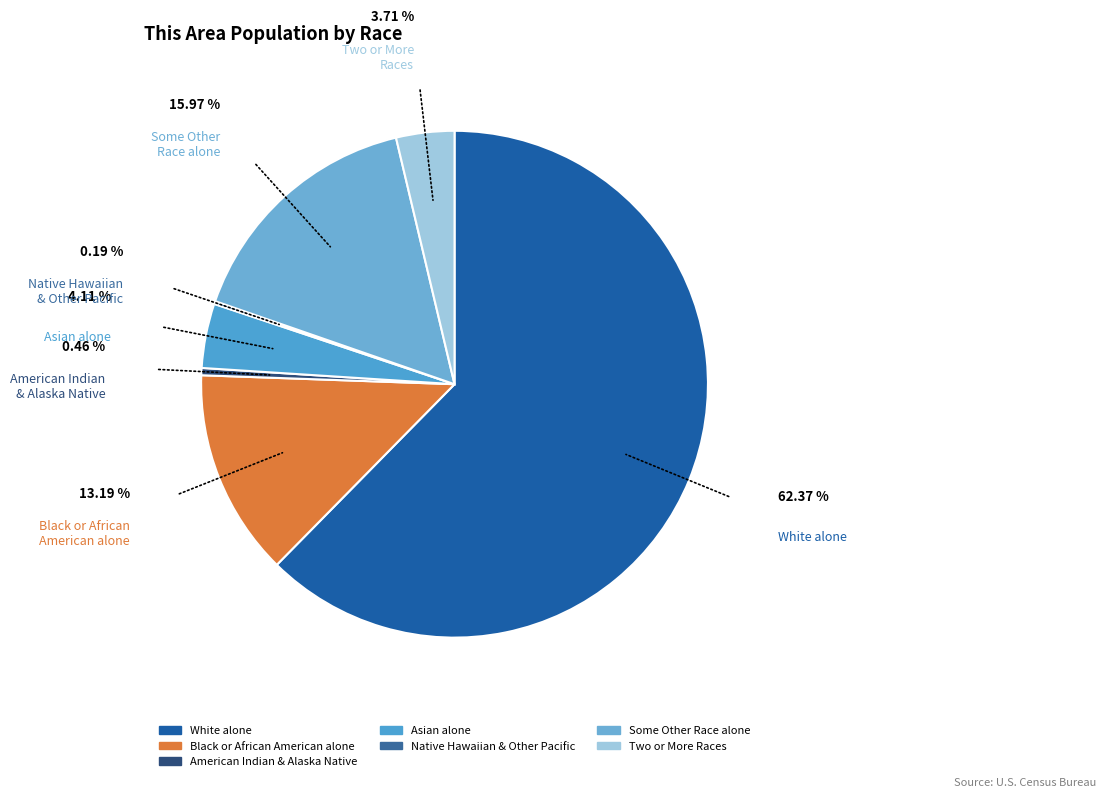

Count the number of slices in the pie.

7